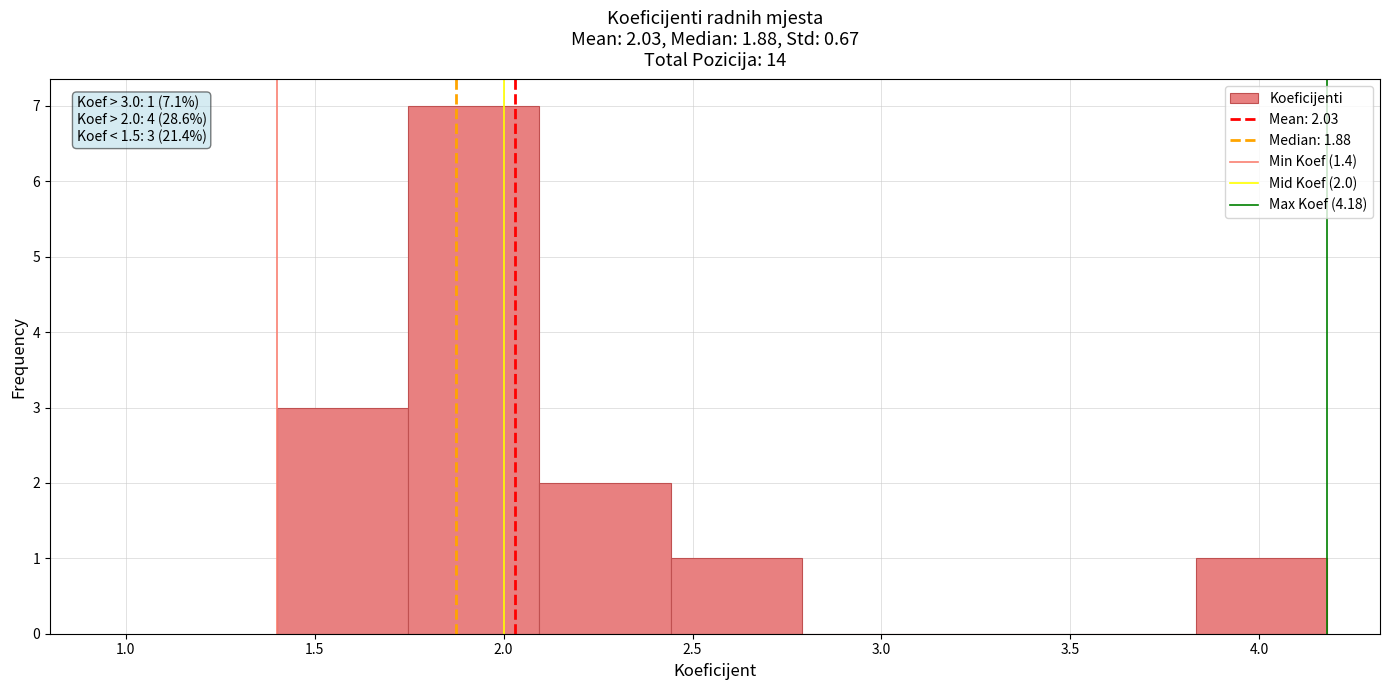

Which range on the x-axis has the tallest bar?

1.75 to 2.10